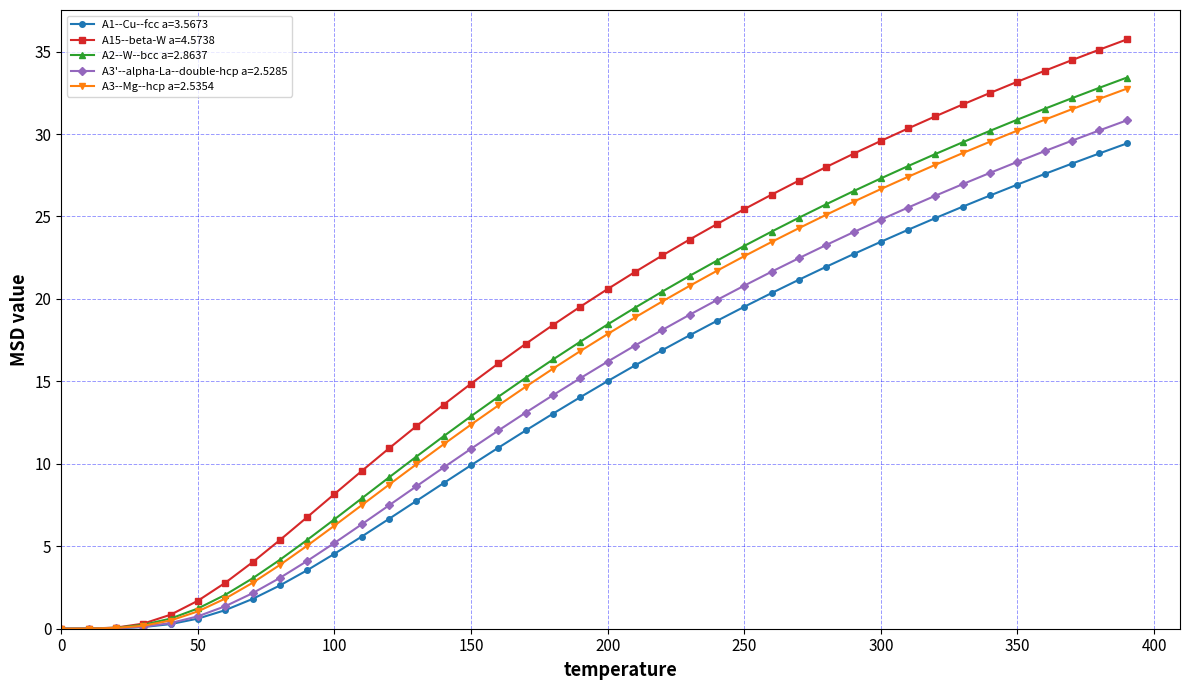

Which series ends up on top after the final intersection of A15--beta-W a=4.5738 and A3--Mg--hcp a=2.5354?

A15--beta-W a=4.5738